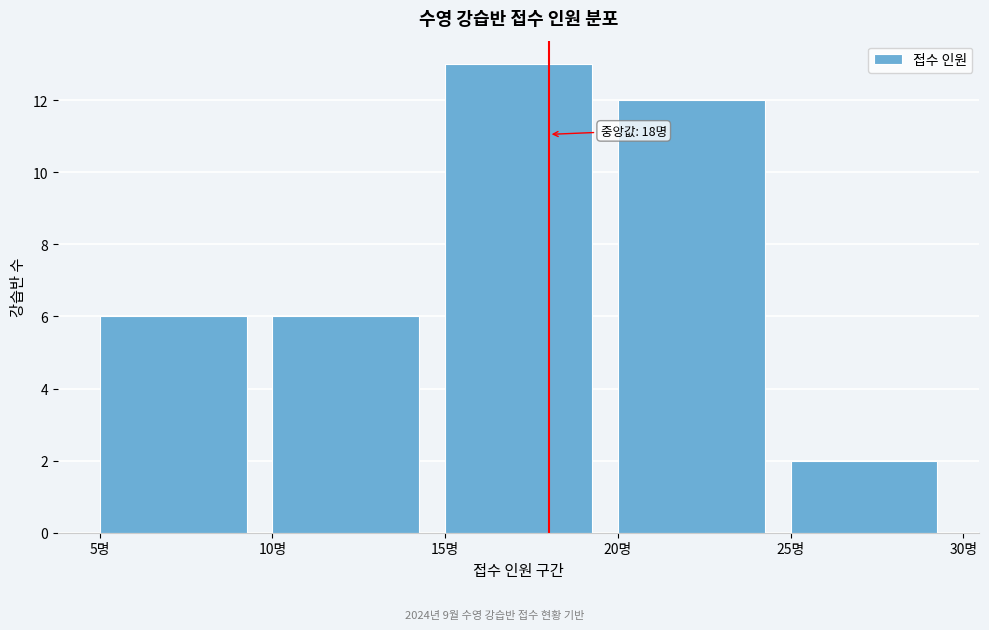

Over which range of the x-axis is the bar tallest?

15 to 20